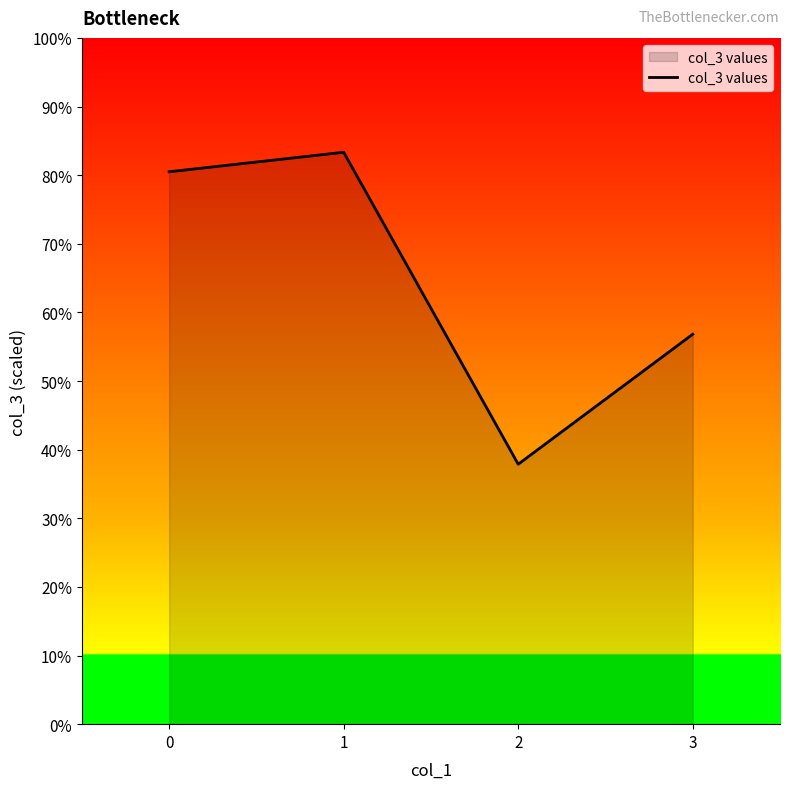

What is the approximate value at 2?

37.9